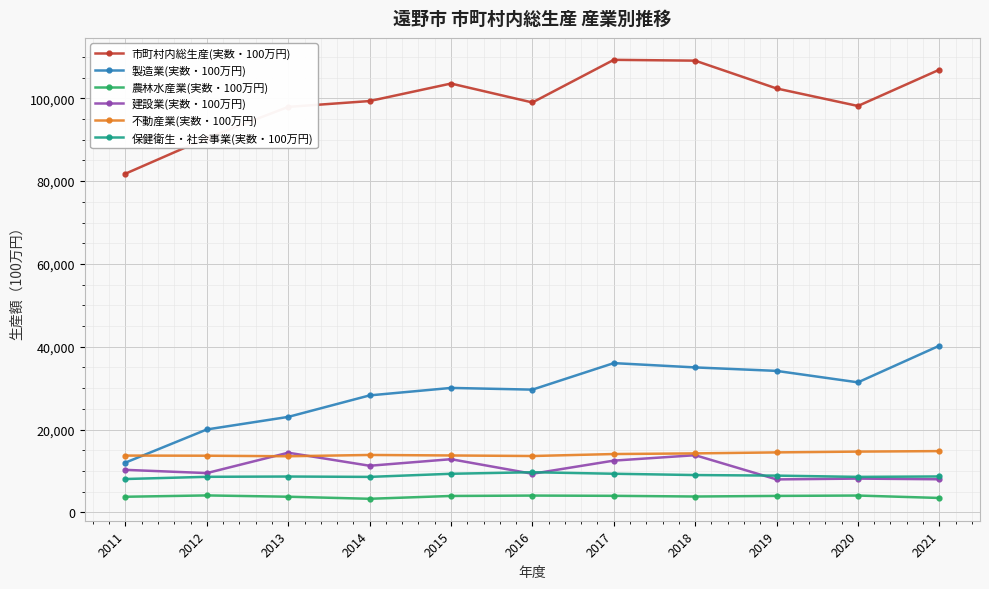

What is the difference between the highest and lowest values at 2017?

105299